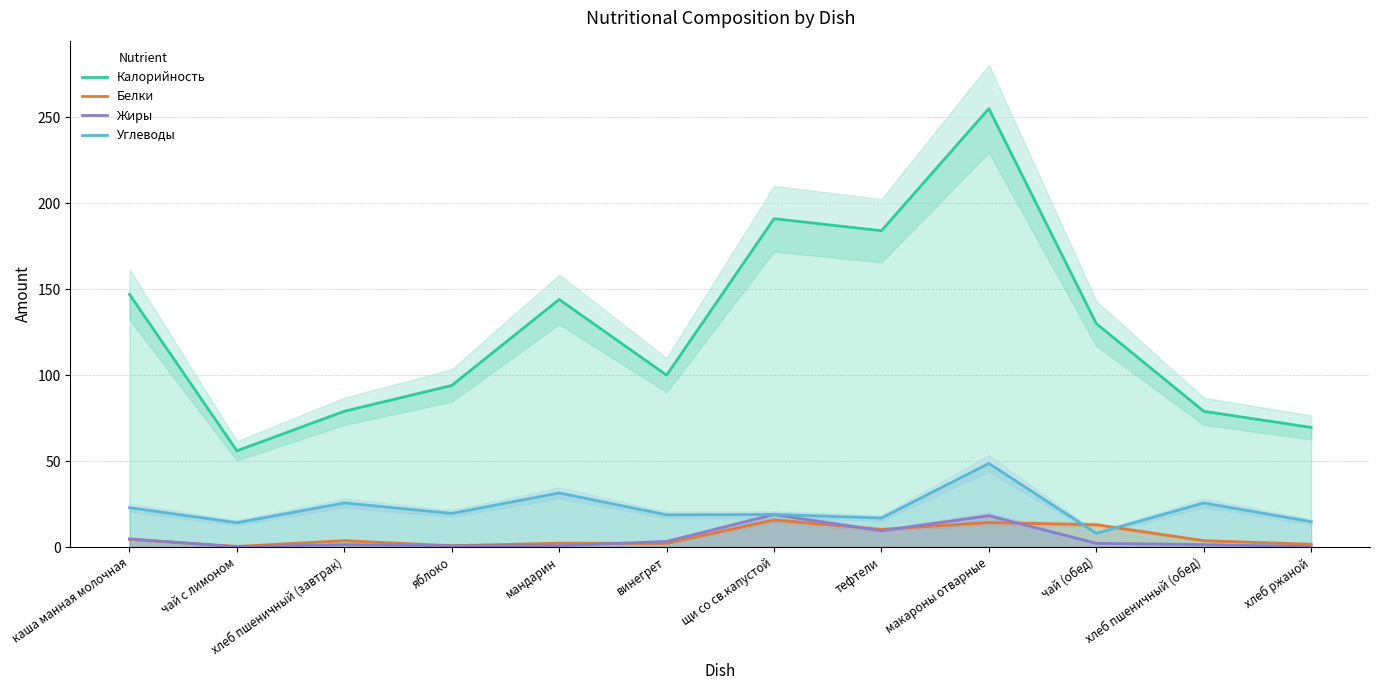

What are all the series names shown in the legend?

Калорийность, Белки, Жиры, Углеводы